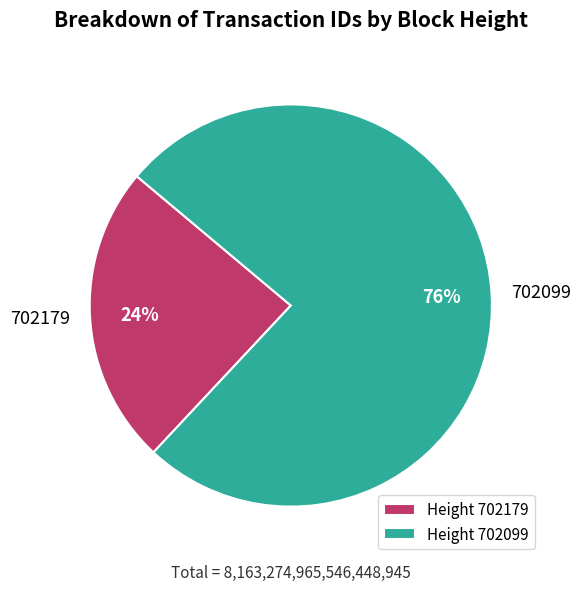

How many slices are in this pie chart?

2